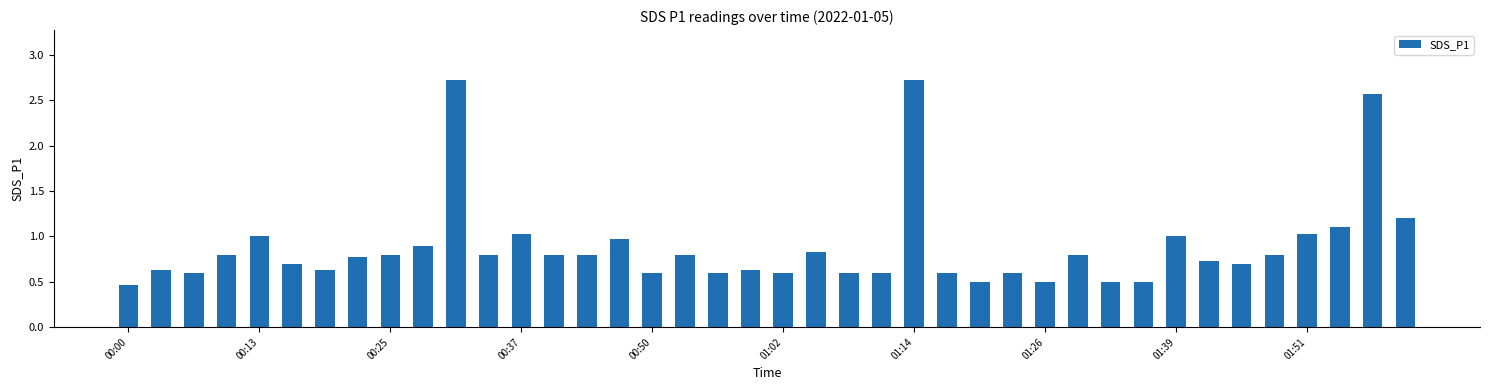

What is the greatest value displayed?

2.7